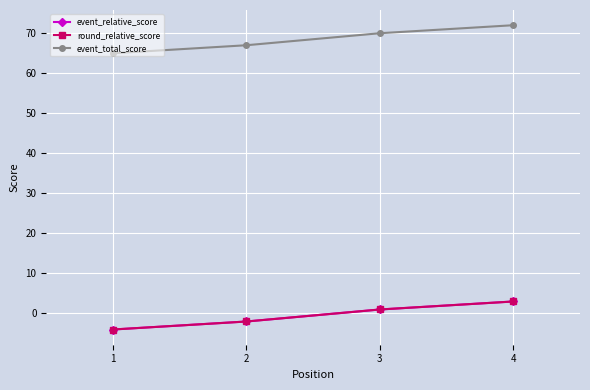

What value does the event_total_score series have at 2?

67